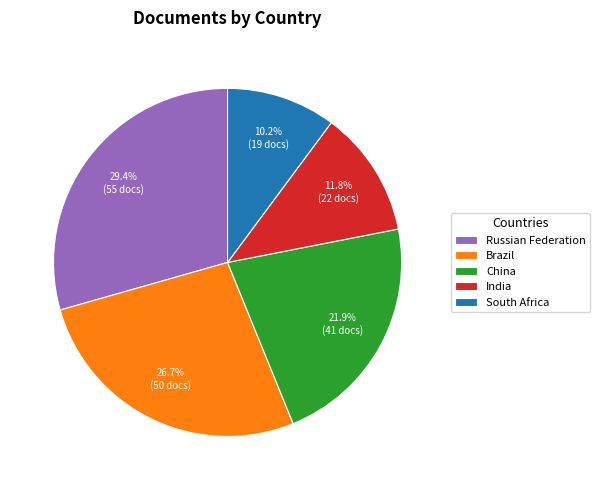

How many segments does this pie chart have?

5